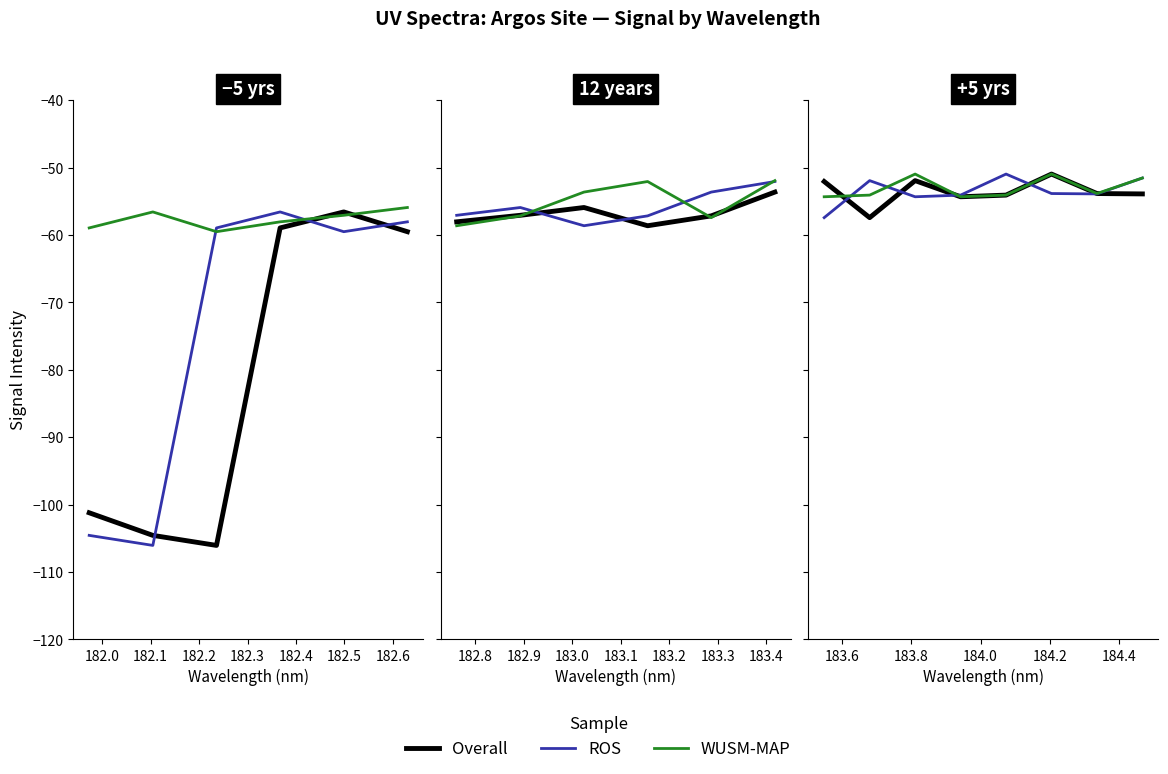

True or false: WUSM-MAP and ROS cross at least once.

True